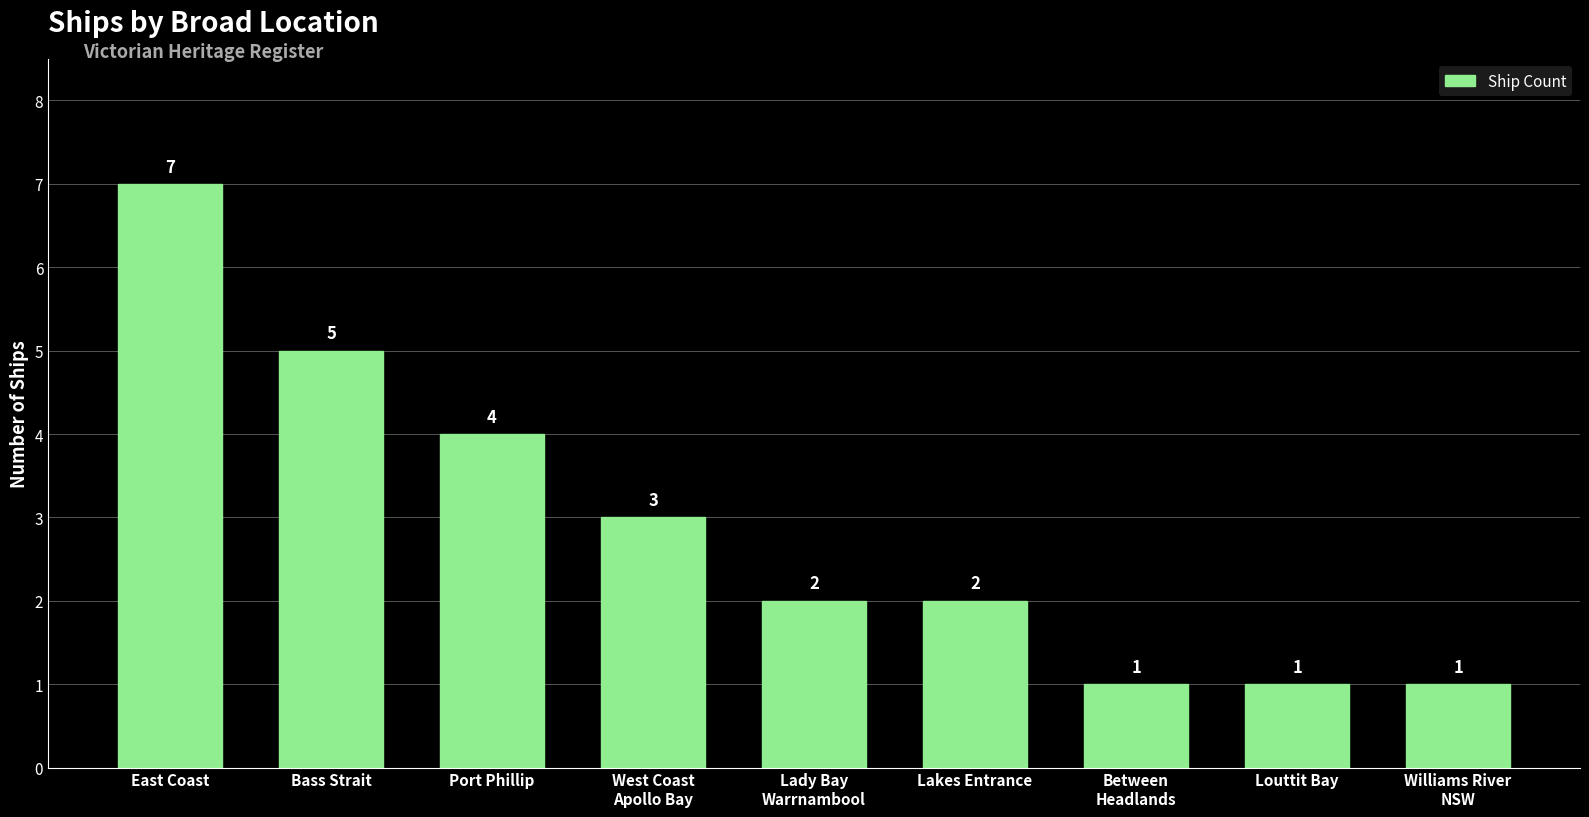

Reading left to right, transcribe all the data shown in this chart.

East Coast=7	Bass Strait=5	Port Phillip=4	West Coast
Apollo Bay=3	Lady Bay
Warrnambool=2	Lakes Entrance=2	Between
Headlands=1	Louttit Bay=1	Williams River
NSW=1